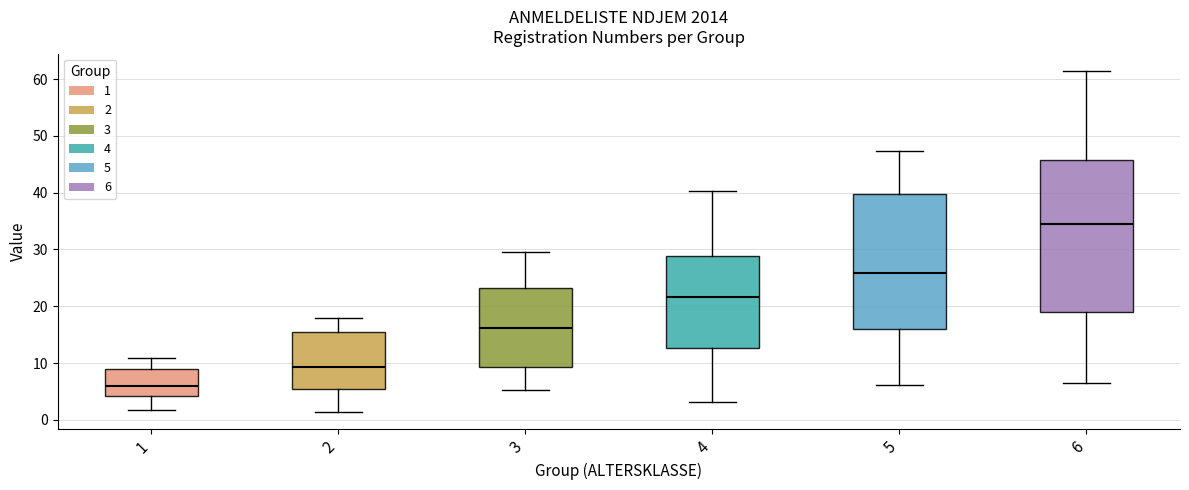

Reading left to right, read every box against the y-axis: the position of its median line, the range the box covers, and the ends of its whiskers. The values are not printed on the chart, so give them approximately, as read against the axis.

1: median 6, box 4 to 9, whiskers 2 to 11
2: median 9, box 5 to 15, whiskers 1 to 18
3: median 16, box 9 to 23, whiskers 5 to 30
4: median 22, box 13 to 29, whiskers 3 to 40
5: median 26, box 16 to 40, whiskers 6 to 47
6: median 34, box 19 to 46, whiskers 6 to 61